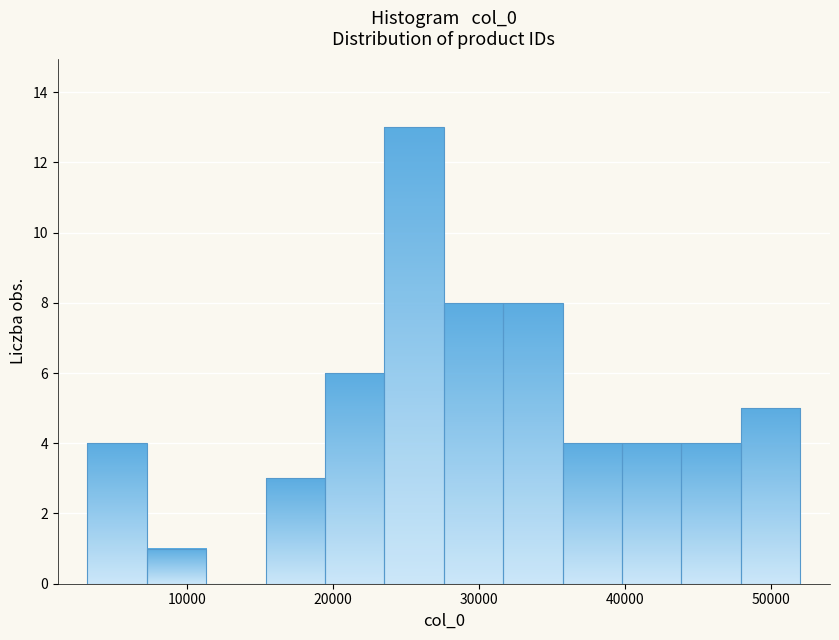

Reading left to right, transcribe this chart: for each bar, give the range it covers on the x-axis and its height. Neither the bar edges nor the heights are printed on the chart, so give them approximately, as read against the axes.

3000 to 7000: 4
7000 to 11000: 1
11000 to 15000: 0
15000 to 19000: 3
19000 to 24000: 6
24000 to 28000: 13
28000 to 32000: 8
32000 to 36000: 8
36000 to 40000: 4
40000 to 44000: 4
44000 to 48000: 4
48000 to 52000: 5